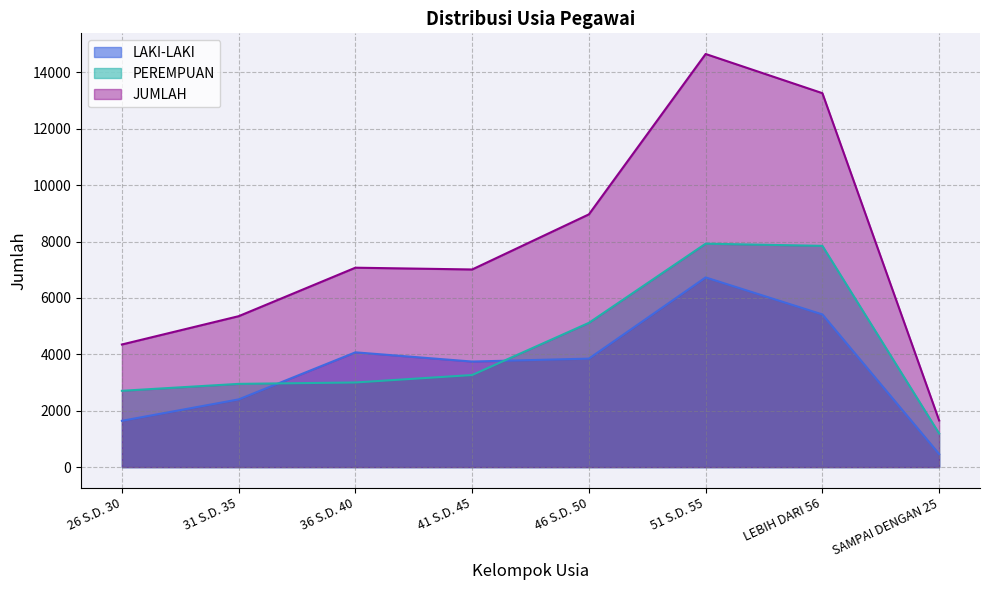

What is the sum of all JUMLAH values?

62320